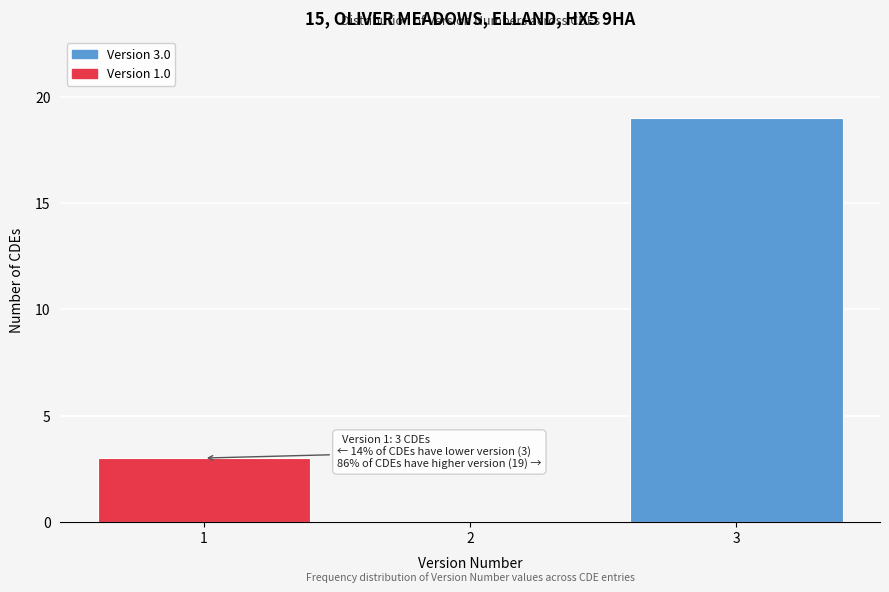

Over which range of the x-axis is the bar tallest?

2.5 to 3.5